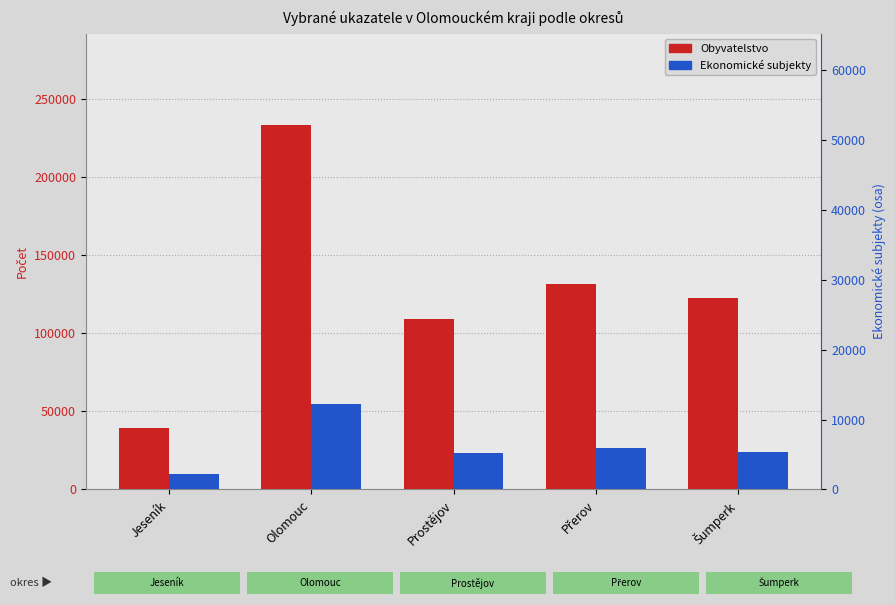

What is the spread (max minus min) of values at Šumperk?

98235